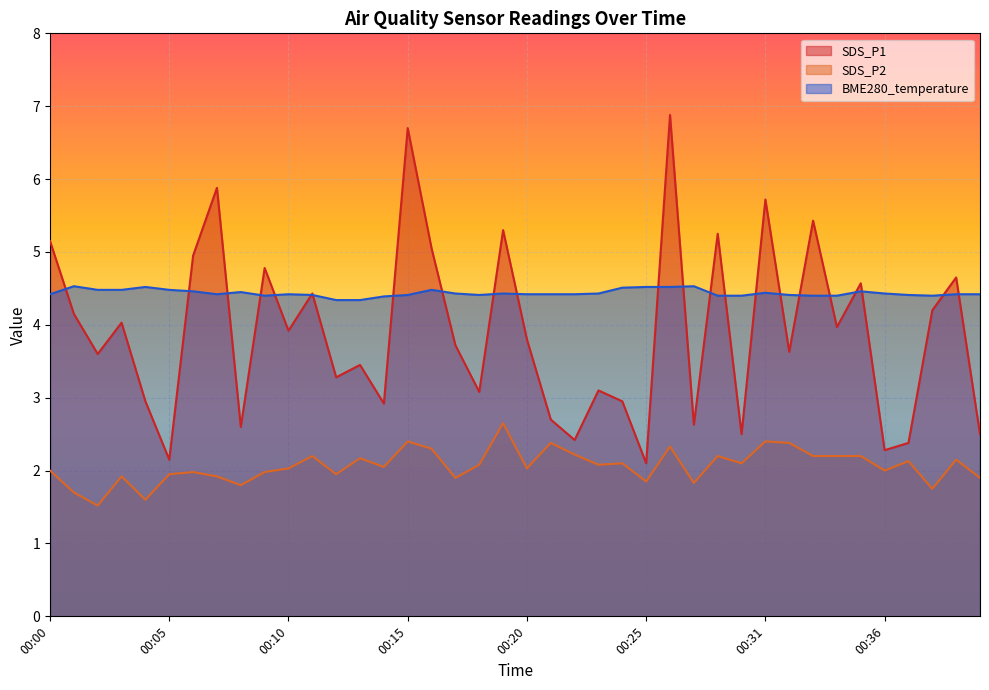

Reading left to right, what are all the values shown in this chart?

SDS_P1: 5.2	4.2	3.6	4.0	3.0	2.1	5.0	5.9	2.6	4.8	3.9	4.4	3.3	3.5	2.9	6.7	5.0	3.7	3.1	5.3	3.8	2.7	2.4	3.1	3.0	2.1	6.9	2.6	5.2	2.5	5.7	3.6	5.4	4.0	4.6	2.3	2.4	4.2	4.7	2.5
SDS_P2: 2.0	1.7	1.5	1.9	1.6	1.9	2.0	1.9	1.8	2.0	2.0	2.2	1.9	2.2	2.0	2.4	2.3	1.9	2.1	2.6	2.0	2.4	2.2	2.1	2.1	1.9	2.3	1.8	2.2	2.1	2.4	2.4	2.2	2.2	2.2	2.0	2.1	1.8	2.1	1.9
BME280_temperature: 4.4	4.5	4.5	4.5	4.5	4.5	4.5	4.4	4.5	4.4	4.4	4.4	4.3	4.3	4.4	4.4	4.5	4.4	4.4	4.4	4.4	4.4	4.4	4.4	4.5	4.5	4.5	4.5	4.4	4.4	4.4	4.4	4.4	4.4	4.5	4.4	4.4	4.4	4.4	4.4